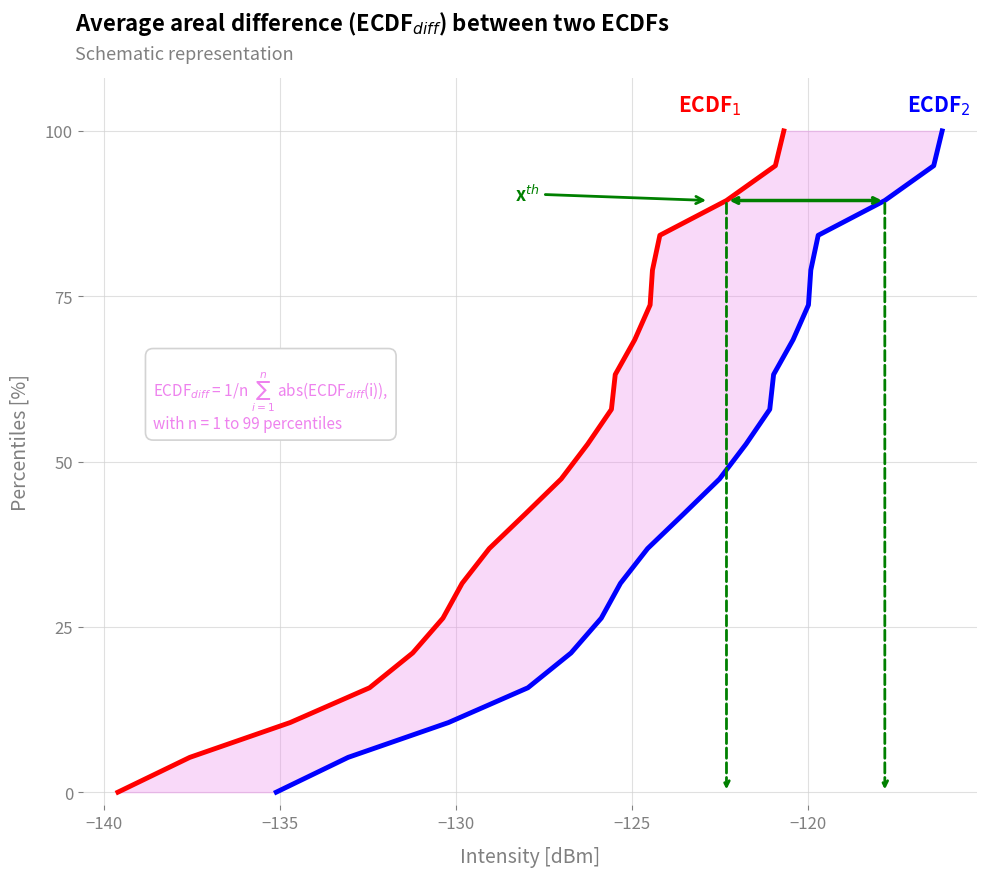

True or false: ECDF$_2$ (intensity shifted) and ECDF$_1$ (intensity) intersect in this chart.

False